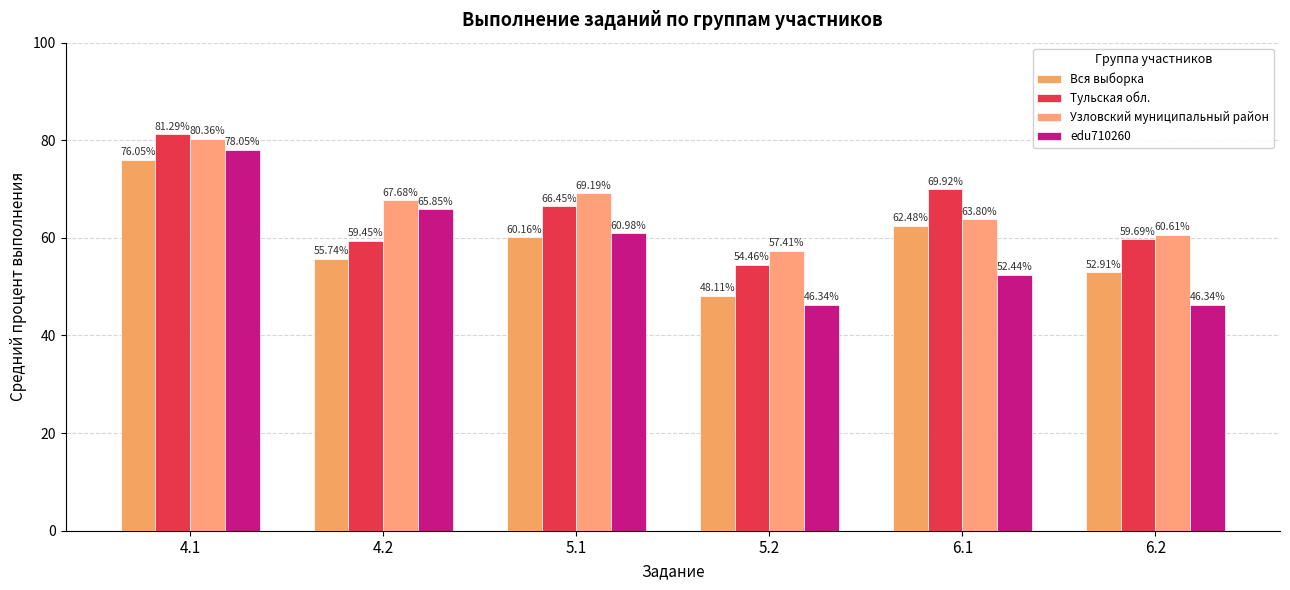

Where does the Вся выборка series first go above 60?

4.1